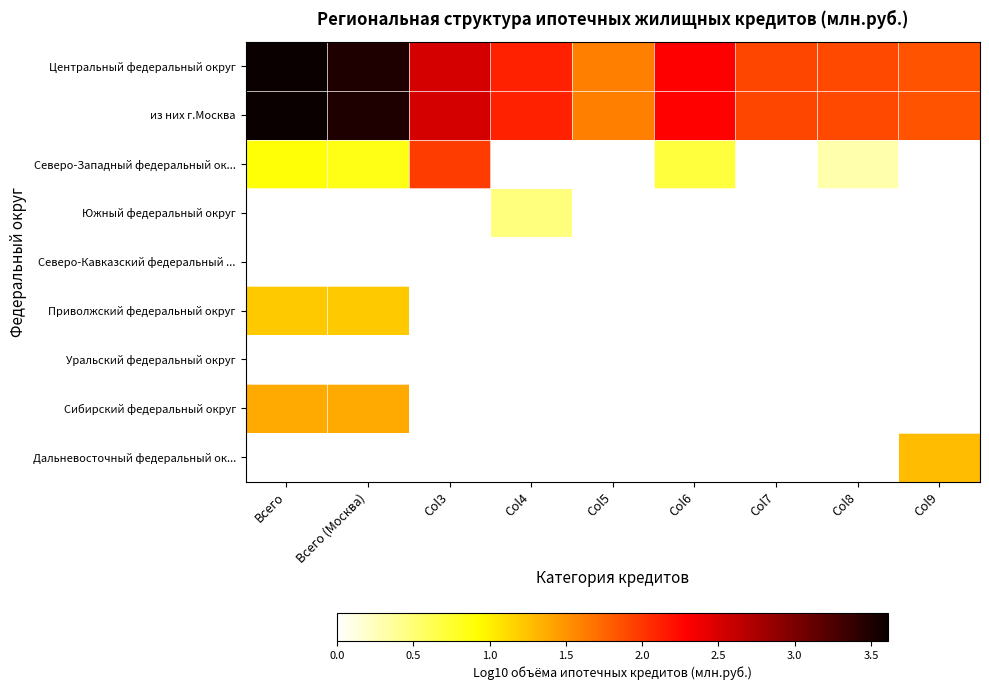

Which has a higher value, Col9 or Col4?

Col4